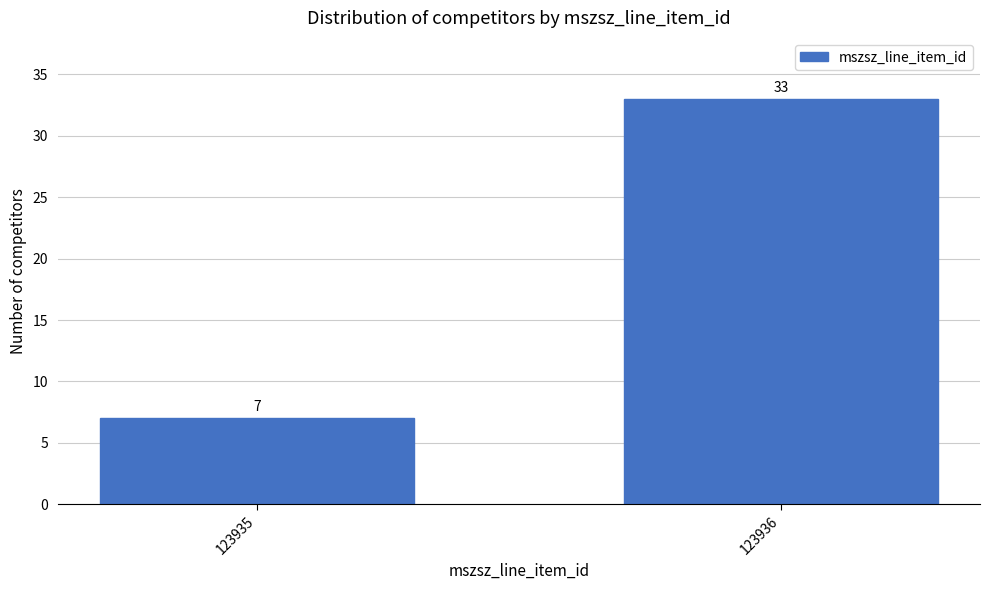

Reading left to right, extract all data points from this chart.

123935=7	123936=33